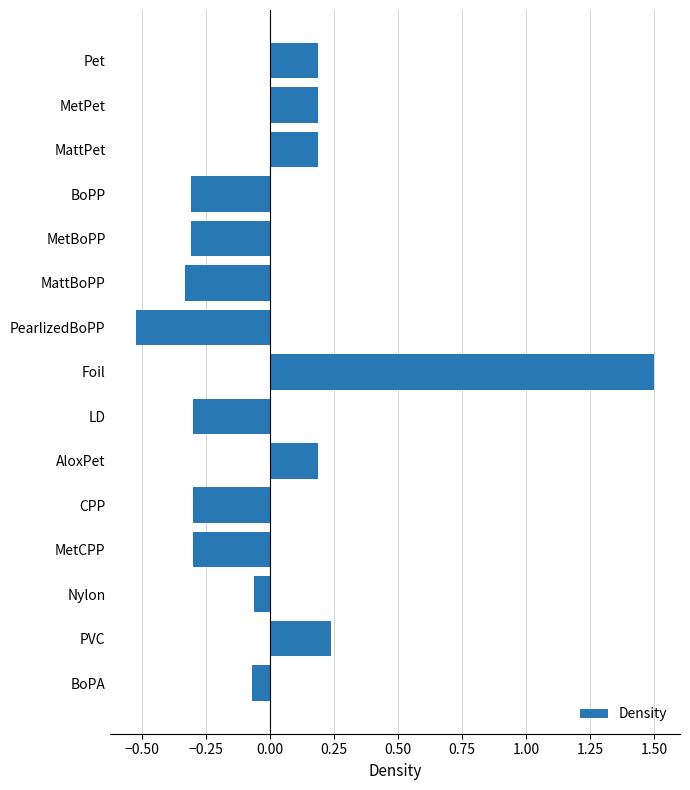

True or false: the data shows 0.2 at MetPet.

True